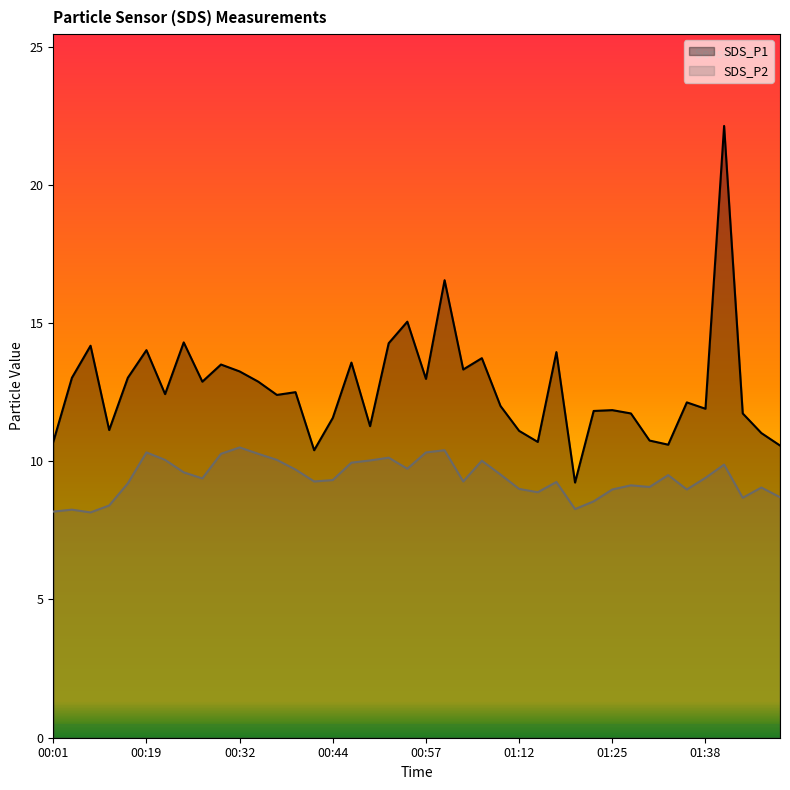

Reading right to left, transcribe all the data shown in this chart.

SDS_P1: 10.6	11.0	11.7	22.1	11.9	12.1	10.6	10.8	11.7	11.8	11.8	9.2	13.9	10.7	11.1	12.0	13.7	13.3	16.6	13.0	15.1	14.3	11.3	13.6	11.6	10.4	12.5	12.4	12.9	13.2	13.5	12.9	14.3	12.4	14.0	13.0	11.1	14.2	13.0	10.7
SDS_P2: 8.7	9.1	8.7	9.9	9.4	9.0	9.5	9.1	9.1	9.0	8.6	8.3	9.2	8.9	9.0	9.5	10.0	9.3	10.4	10.3	9.7	10.1	10.0	9.9	9.3	9.3	9.7	10.1	10.3	10.5	10.3	9.4	9.6	10.1	10.3	9.2	8.4	8.2	8.2	8.2